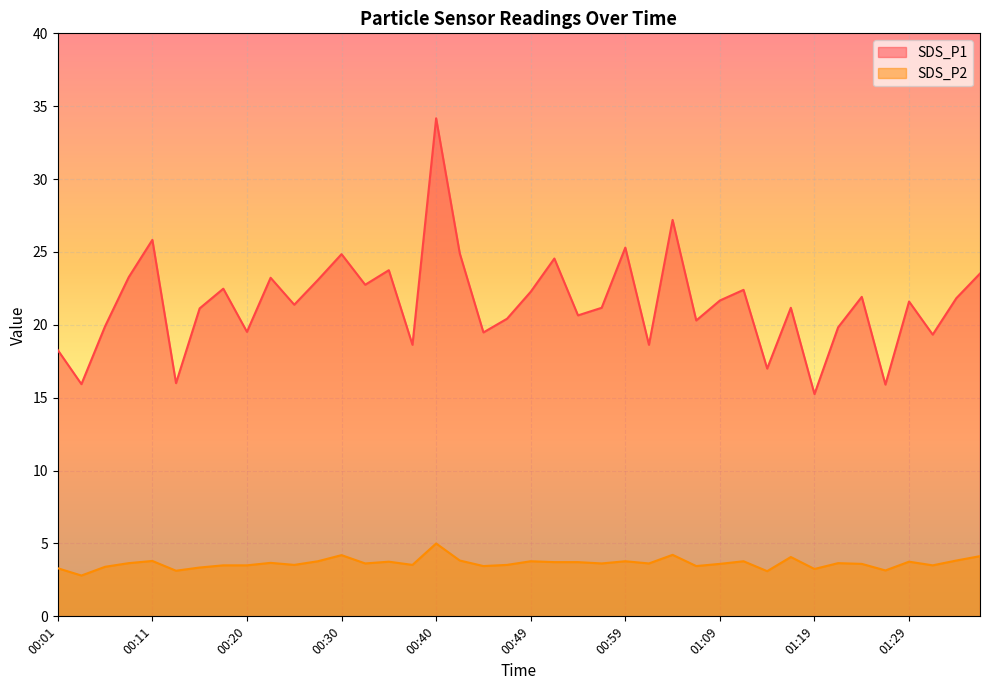

Is the value of SDS_P1 at 00:32 greater than the value of SDS_P2 at 01:31?

Yes